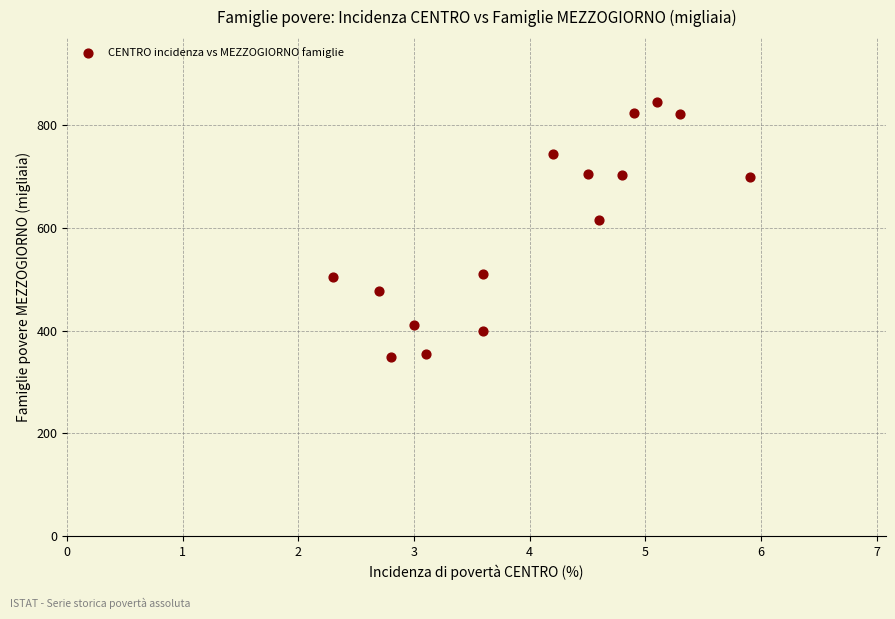

What is the range of Y values (max minus min)?

496.0